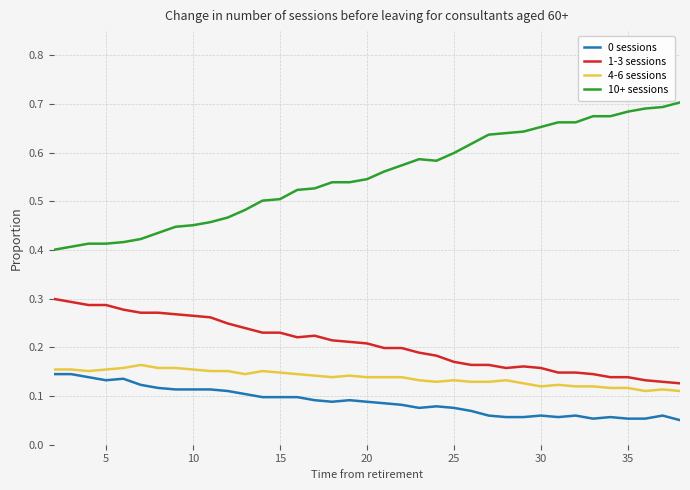

Which series has the widest spread of values?

10+ sessions